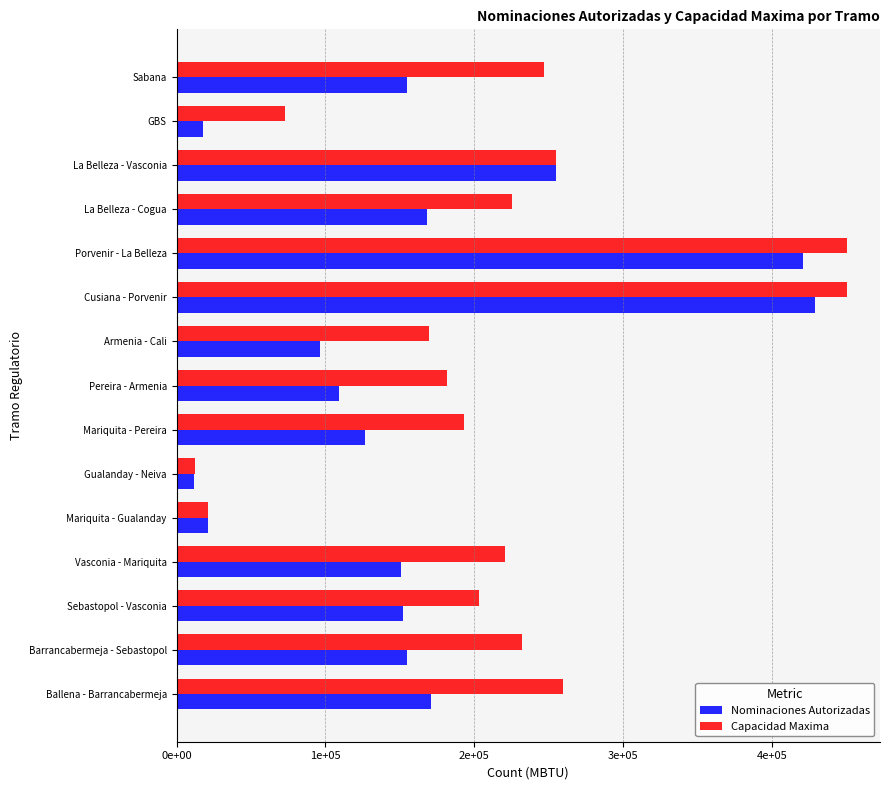

What are all the series names shown in the legend?

Nominaciones Autorizadas, Capacidad Maxima